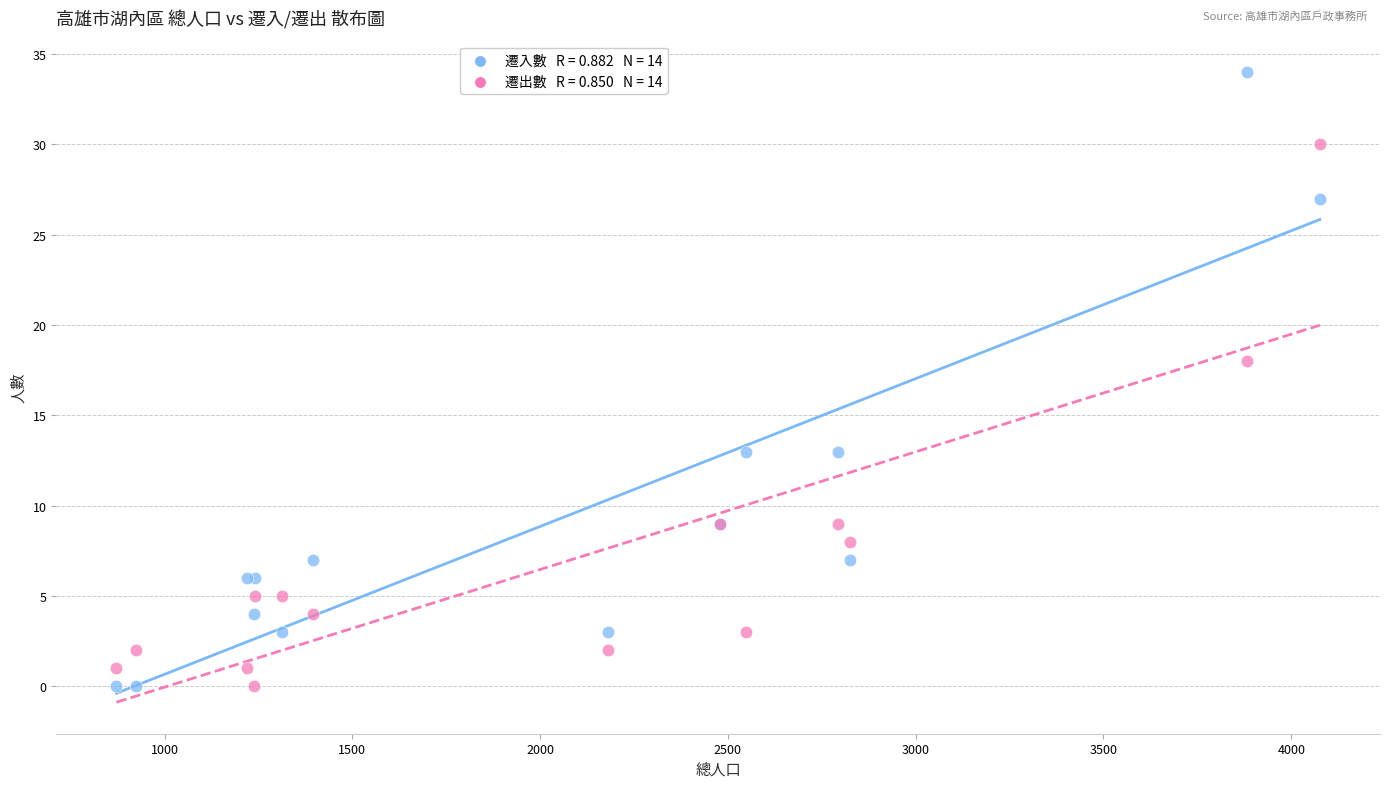

Across all series, what Y value is closest to 17?

18